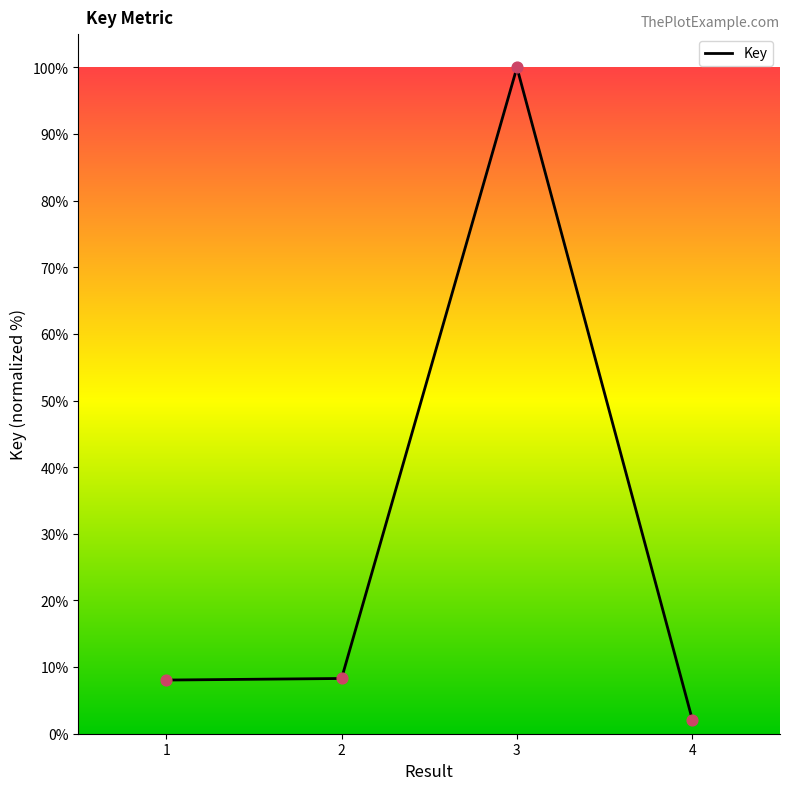

Between 1 and 4, which is larger?

1